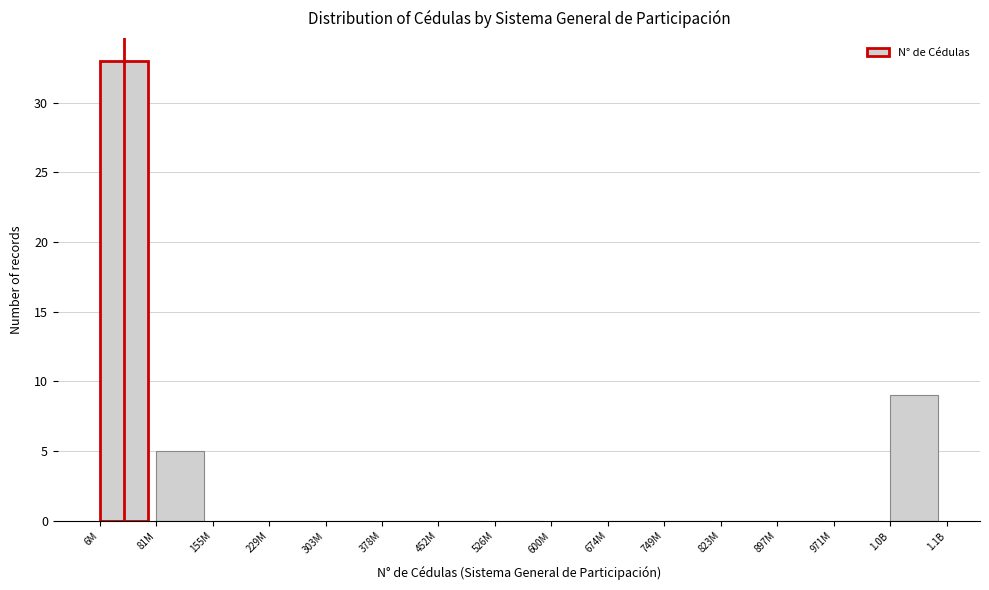

Reading right to left, what are all the values shown in this chart?

1.0B=9	971M=0	897M=0	823M=0	749M=0	674M=0	600M=0	526M=0	452M=0	378M=0	303M=0	229M=0	155M=0	81M=5	6M=33